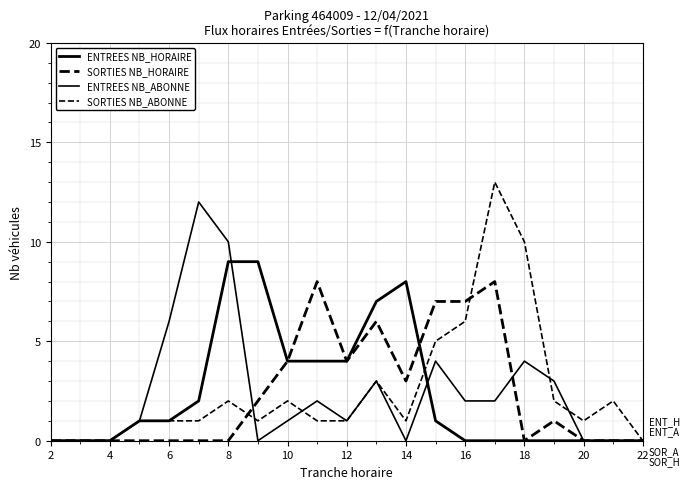

Does the chart display data point markers on the line(s)?

No